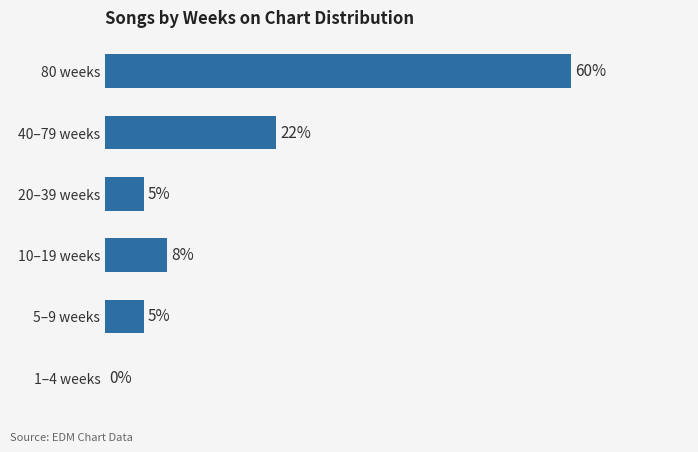

At which category does the chart reach its peak across all series?

80 weeks